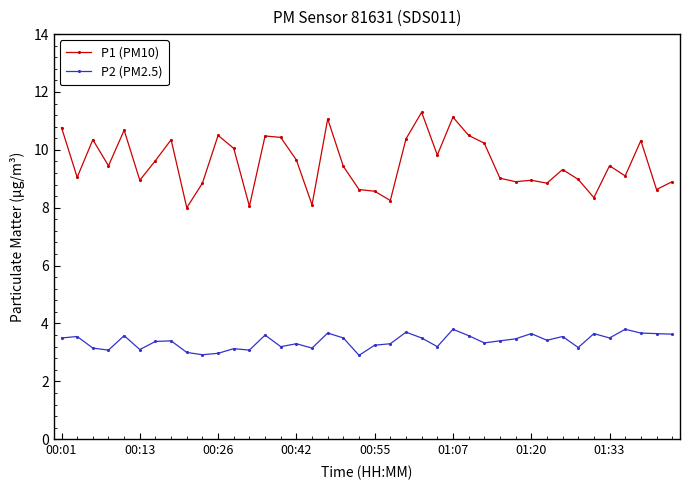

What is the maximum value shown in the chart?

11.3